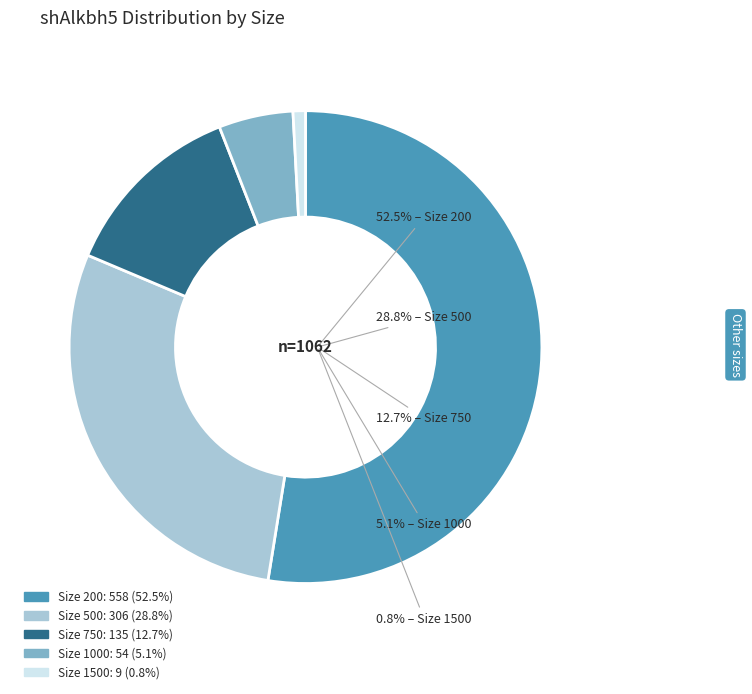

Does any single category account for the majority?

Yes